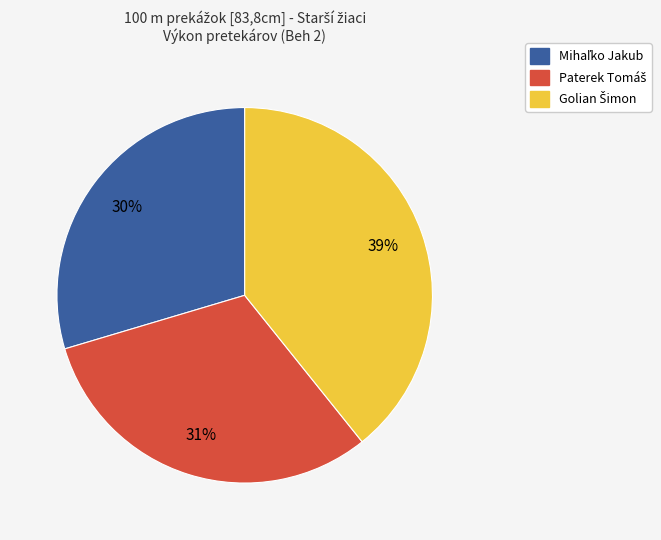

To the nearest percent, what is the average slice percentage?

33%